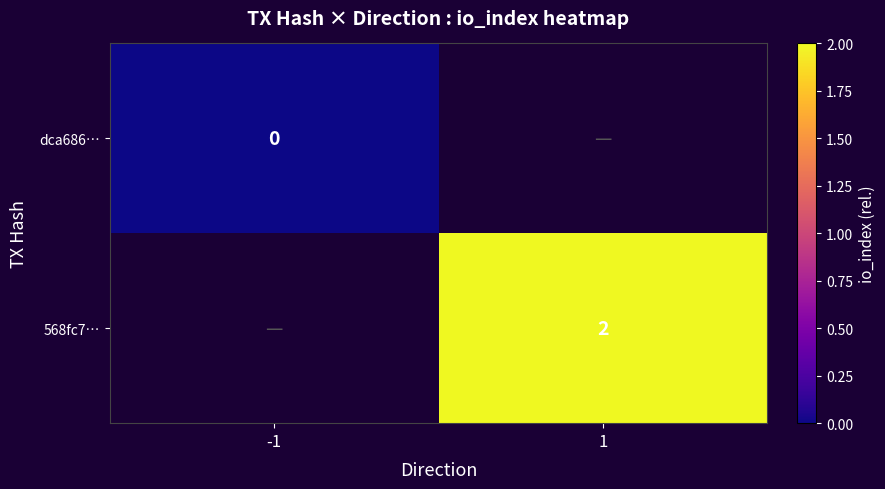

At how many categories does at least one series exceed 1?

1